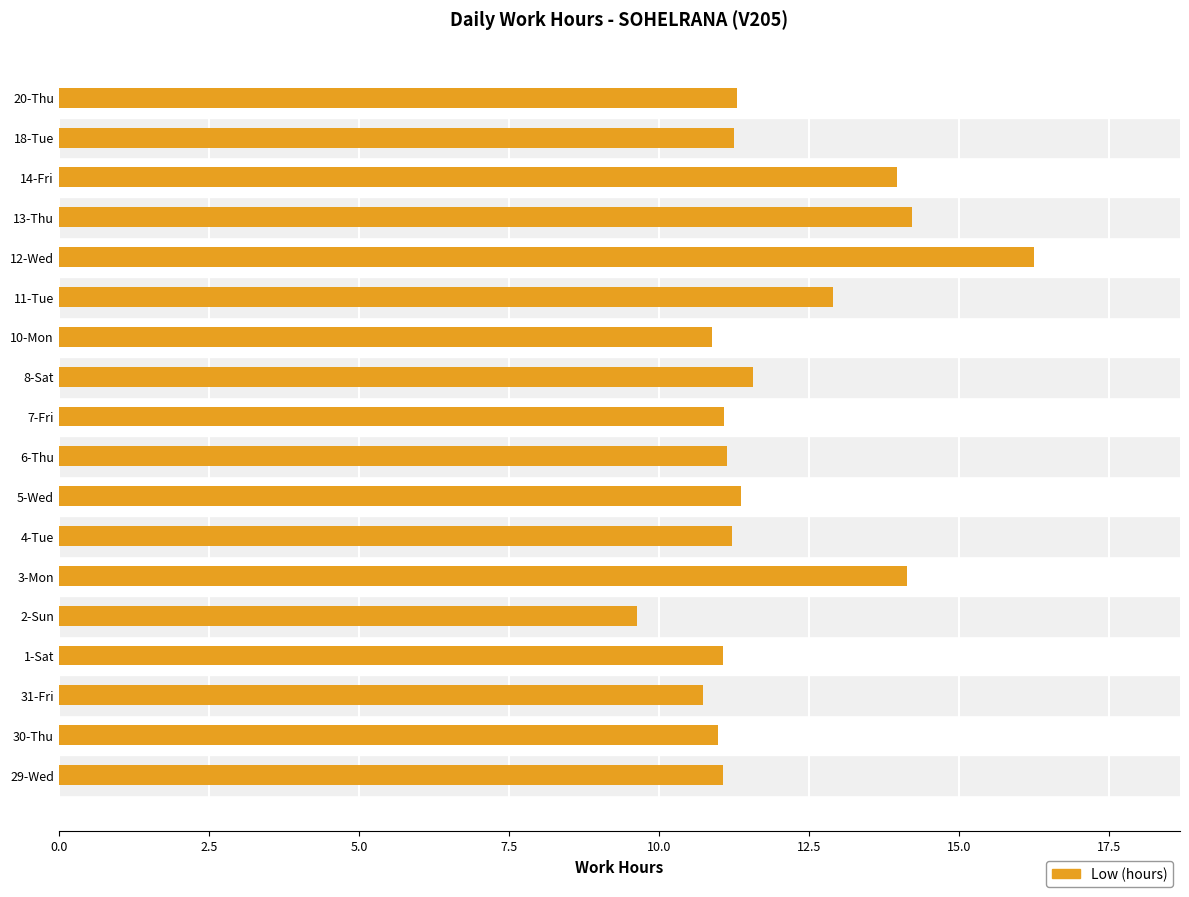

Approximately how many times larger is the value at 18-Tue compared to 4-Tue?

1.0